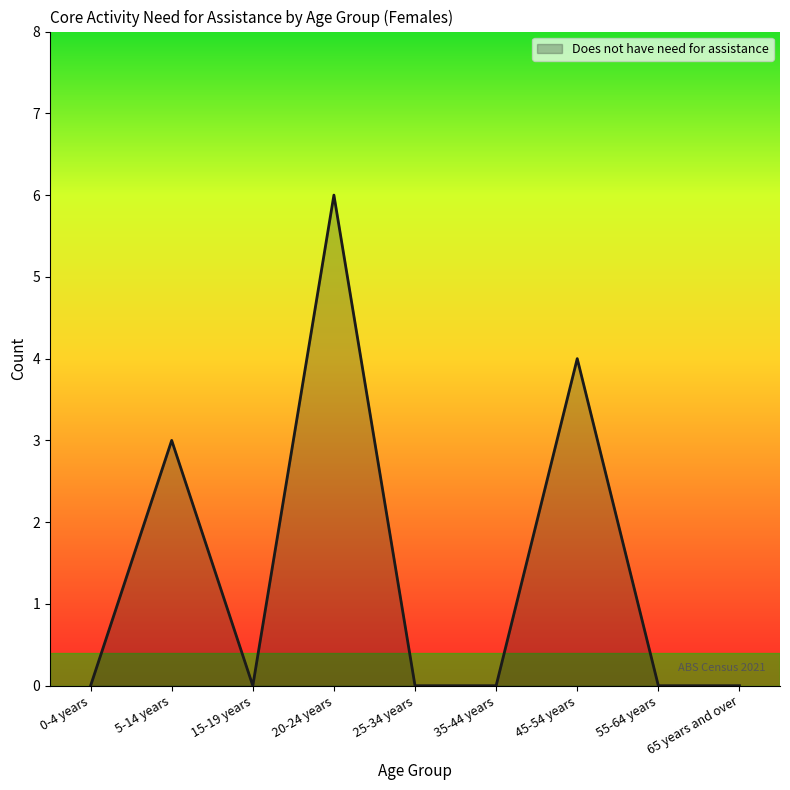

How many distinct data groups are displayed?

1